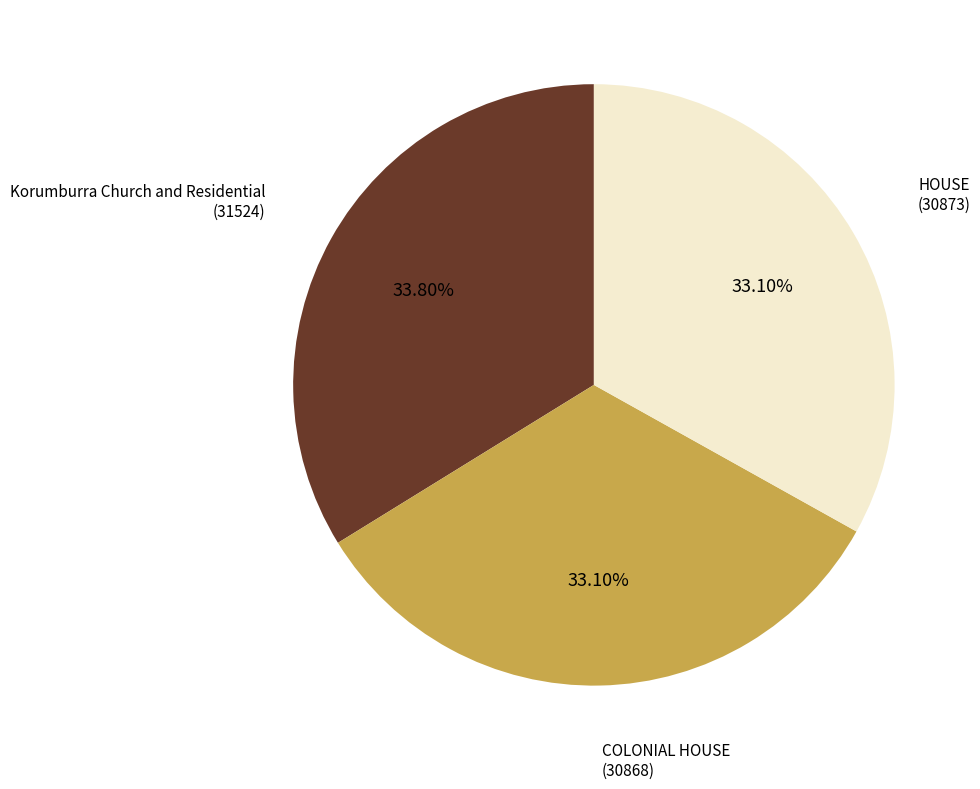

Is there any slice that represents more than half of the pie?

No